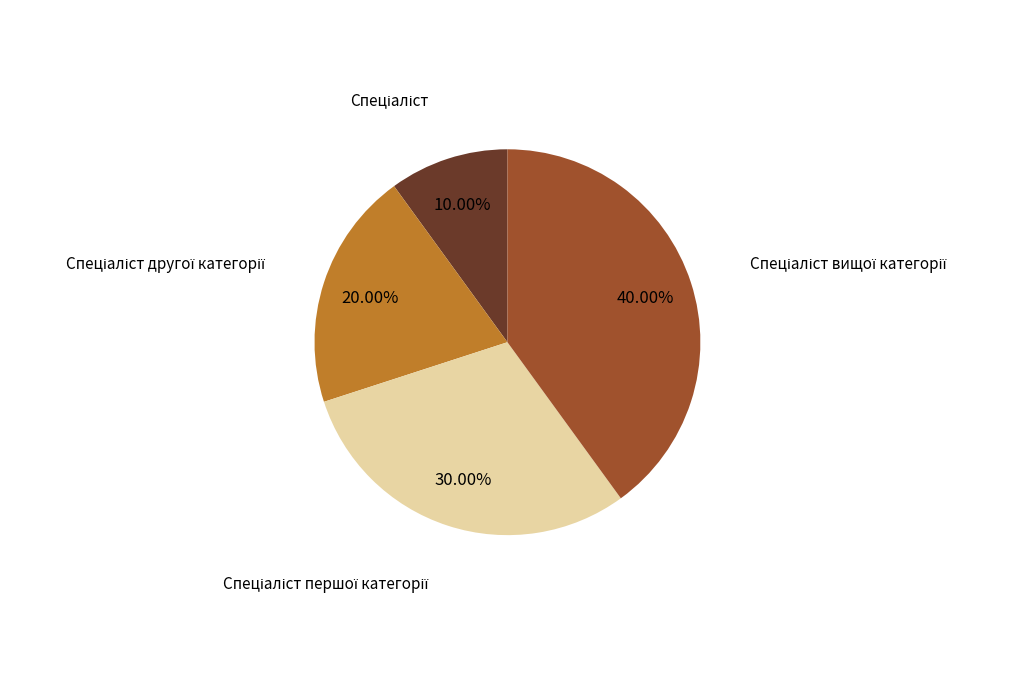

Is there any slice that represents more than half of the pie?

No